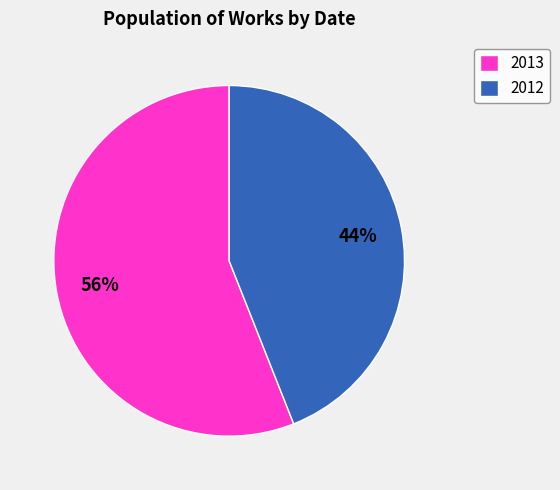

To the nearest percent, what percentage of the pie is 2012?

44%